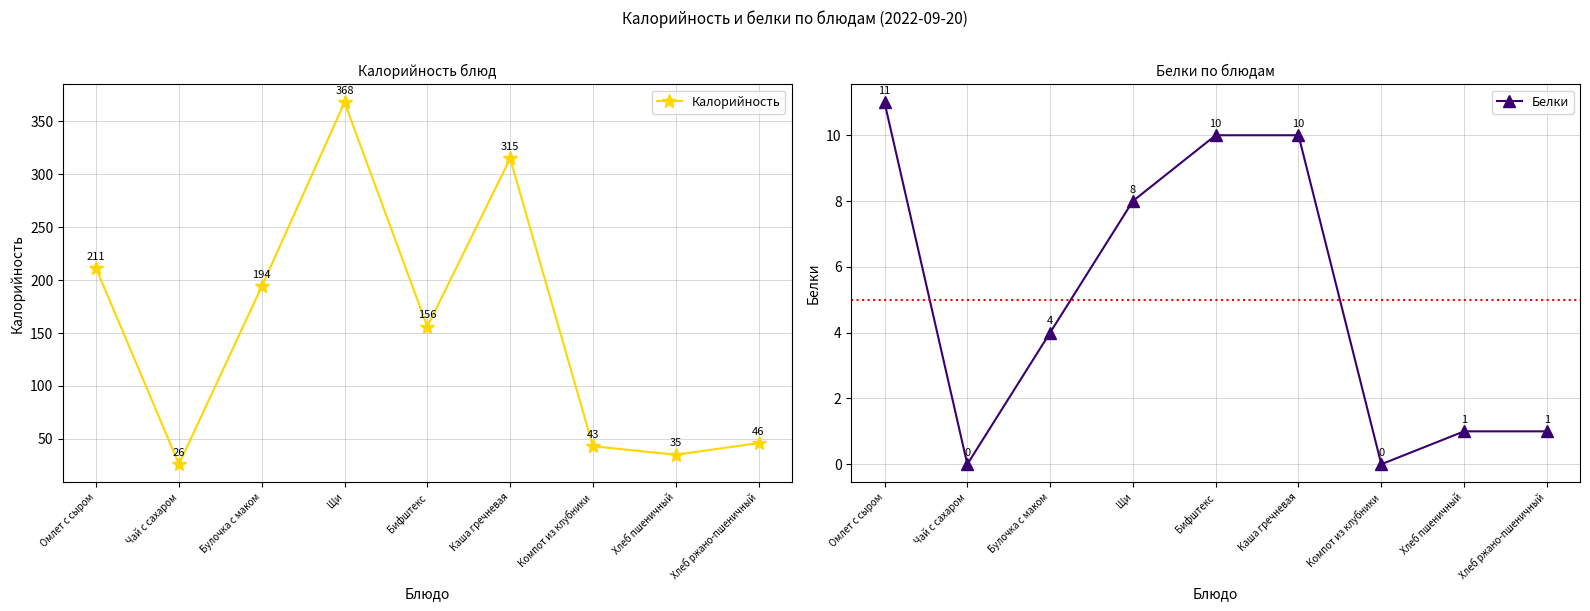

What is the value of the Белки point at the 4th from the left?

8